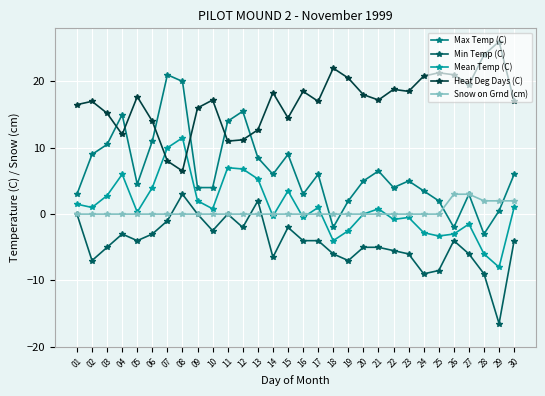

At how many categories does at least one series exceed 23?

2